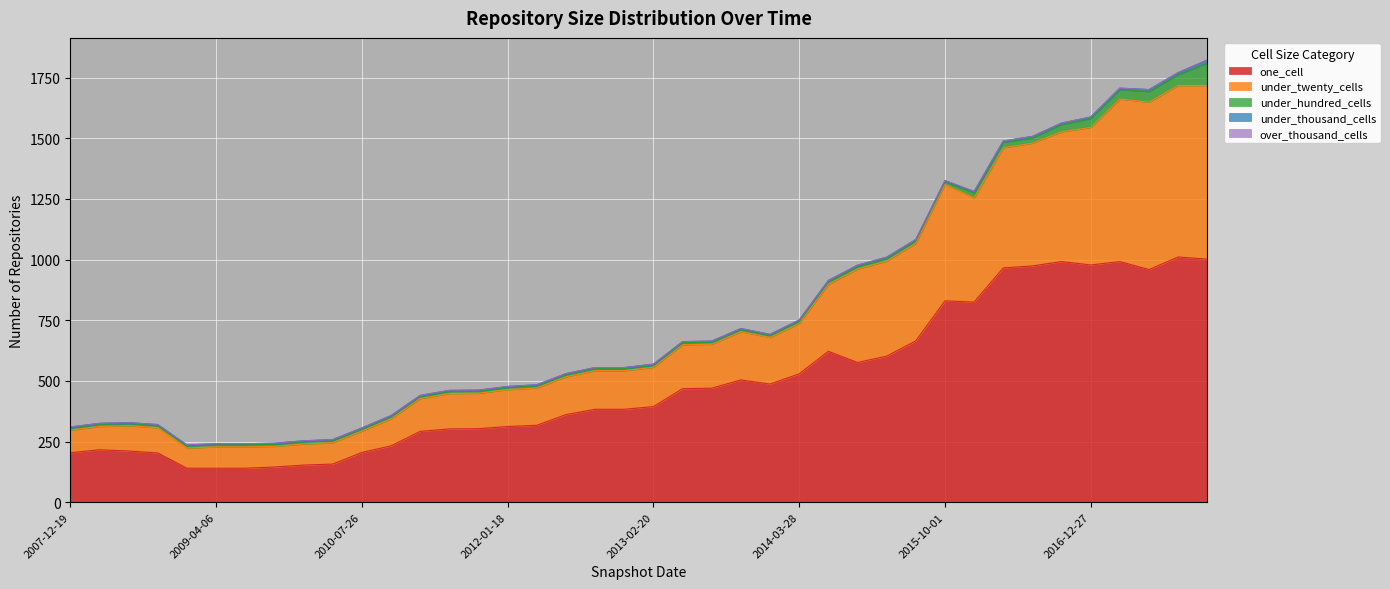

Reading right to left, what are all the values shown in this chart?

one_cell: 2017-12-22=1002	2017-10-12=1011	2017-07-24=959	2017-04-12=992	2016-12-27=978	2016-10-07=992	2016-07-04=974	2016-04-05=966	2016-01-04=825	2015-10-01=830	2015-07-03=665	2015-04-09=602	2015-01-19=576	2014-09-08=622	2014-03-28=529	2013-12-20=487	2013-09-10=504	2013-07-09=470	2013-05-21=468	2013-02-20=394	2012-12-11=383	2012-10-31=383	2012-07-13=361	2012-03-26=317	2012-01-18=312	2011-09-05=303	2011-06-10=302	2011-02-21=292	2010-11-17=232	2010-07-26=205	2010-04-01=157	2009-12-16=153	2009-09-25=145	2009-06-17=140	2009-04-06=140	2008-12-17=140	2008-10-10=203	2008-06-27=211	2008-04-01=216	2007-12-19=204
under_twenty_cells: 2017-12-22=716	2017-10-12=707	2017-07-24=690	2017-04-12=670	2016-12-27=567	2016-10-07=535	2016-07-04=506	2016-04-05=495	2016-01-04=429	2015-10-01=480	2015-07-03=402	2015-04-09=392	2015-01-19=385	2014-09-08=276	2014-03-28=208	2013-12-20=192	2013-09-10=199	2013-07-09=181	2013-05-21=181	2013-02-20=162	2012-12-11=159	2012-10-31=159	2012-07-13=156	2012-03-26=154	2012-01-18=152	2011-09-05=146	2011-06-10=146	2011-02-21=135	2010-11-17=112	2010-07-26=88	2010-04-01=88	2009-12-16=87	2009-09-25=85	2009-06-17=88	2009-04-06=88	2008-12-17=83	2008-10-10=104	2008-06-27=104	2008-04-01=96	2007-12-19=93
under_hundred_cells: 2017-12-22=92	2017-10-12=45	2017-07-24=44	2017-04-12=39	2016-12-27=37	2016-10-07=30	2016-07-04=22	2016-04-05=22	2016-01-04=21	2015-10-01=11	2015-07-03=11	2015-04-09=11	2015-01-19=11	2014-09-08=11	2014-03-28=9	2013-12-20=9	2013-09-10=9	2013-07-09=9	2013-05-21=9	2013-02-20=9	2012-12-11=9	2012-10-31=9	2012-07-13=9	2012-03-26=9	2012-01-18=9	2011-09-05=9	2011-06-10=9	2011-02-21=9	2010-11-17=9	2010-07-26=9	2010-04-01=9	2009-12-16=9	2009-09-25=9	2009-06-17=9	2009-04-06=9	2008-12-17=9	2008-10-10=9	2008-06-27=9	2008-04-01=9	2007-12-19=9
under_thousand_cells: 2017-12-22=13	2017-10-12=8	2017-07-24=8	2017-04-12=6	2016-12-27=6	2016-10-07=6	2016-07-04=6	2016-04-05=6	2016-01-04=6	2015-10-01=5	2015-07-03=5	2015-04-09=5	2015-01-19=5	2014-09-08=5	2014-03-28=5	2013-12-20=4	2013-09-10=4	2013-07-09=4	2013-05-21=4	2013-02-20=4	2012-12-11=4	2012-10-31=4	2012-07-13=4	2012-03-26=4	2012-01-18=4	2011-09-05=4	2011-06-10=4	2011-02-21=4	2010-11-17=4	2010-07-26=4	2010-04-01=4	2009-12-16=4	2009-09-25=4	2009-06-17=4	2009-04-06=4	2008-12-17=4	2008-10-10=4	2008-06-27=4	2008-04-01=4	2007-12-19=4
over_thousand_cells: 2017-12-22=0	2017-10-12=0	2017-07-24=0	2017-04-12=0	2016-12-27=0	2016-10-07=0	2016-07-04=0	2016-04-05=0	2016-01-04=0	2015-10-01=0	2015-07-03=0	2015-04-09=0	2015-01-19=0	2014-09-08=0	2014-03-28=0	2013-12-20=0	2013-09-10=0	2013-07-09=0	2013-05-21=0	2013-02-20=0	2012-12-11=0	2012-10-31=0	2012-07-13=0	2012-03-26=0	2012-01-18=0	2011-09-05=0	2011-06-10=0	2011-02-21=0	2010-11-17=0	2010-07-26=0	2010-04-01=0	2009-12-16=0	2009-09-25=0	2009-06-17=0	2009-04-06=0	2008-12-17=0	2008-10-10=0	2008-06-27=0	2008-04-01=0	2007-12-19=0